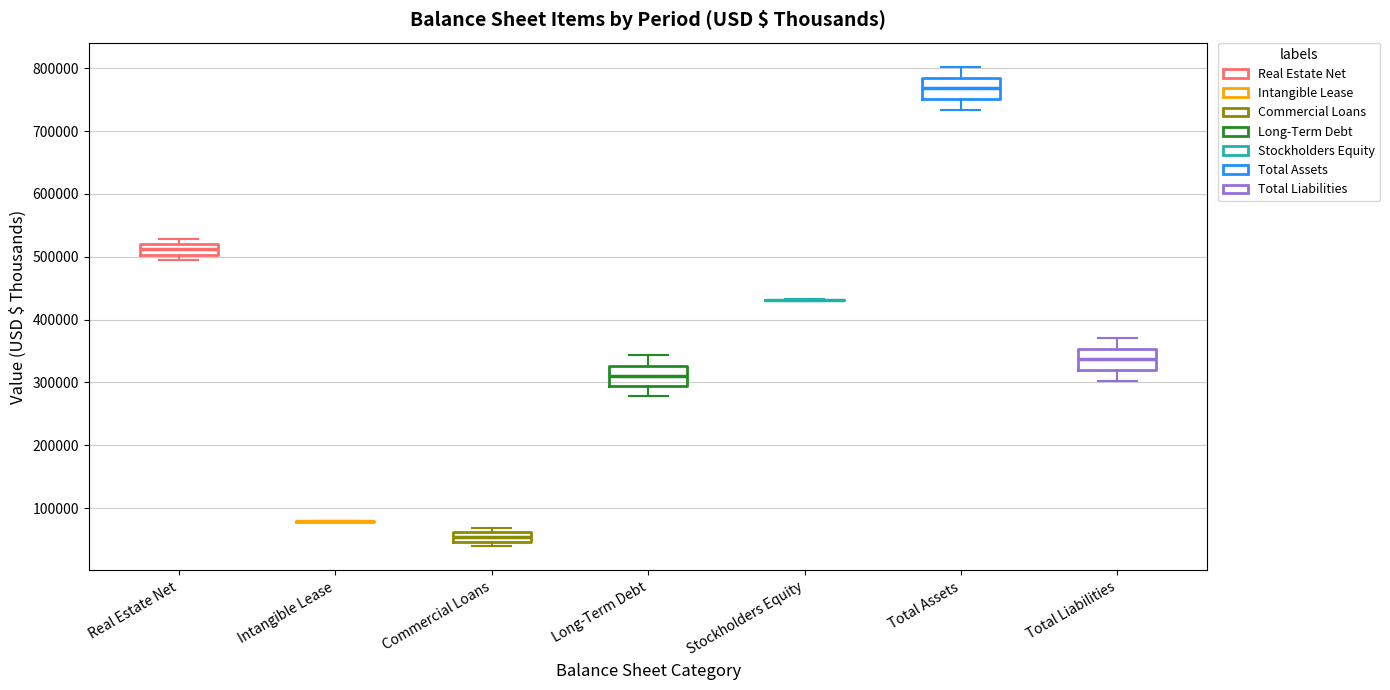

Where does the median line of the box for Total Assets sit on the y-axis? The values are not printed on the chart, so give them approximately, as read against the axis.

770000